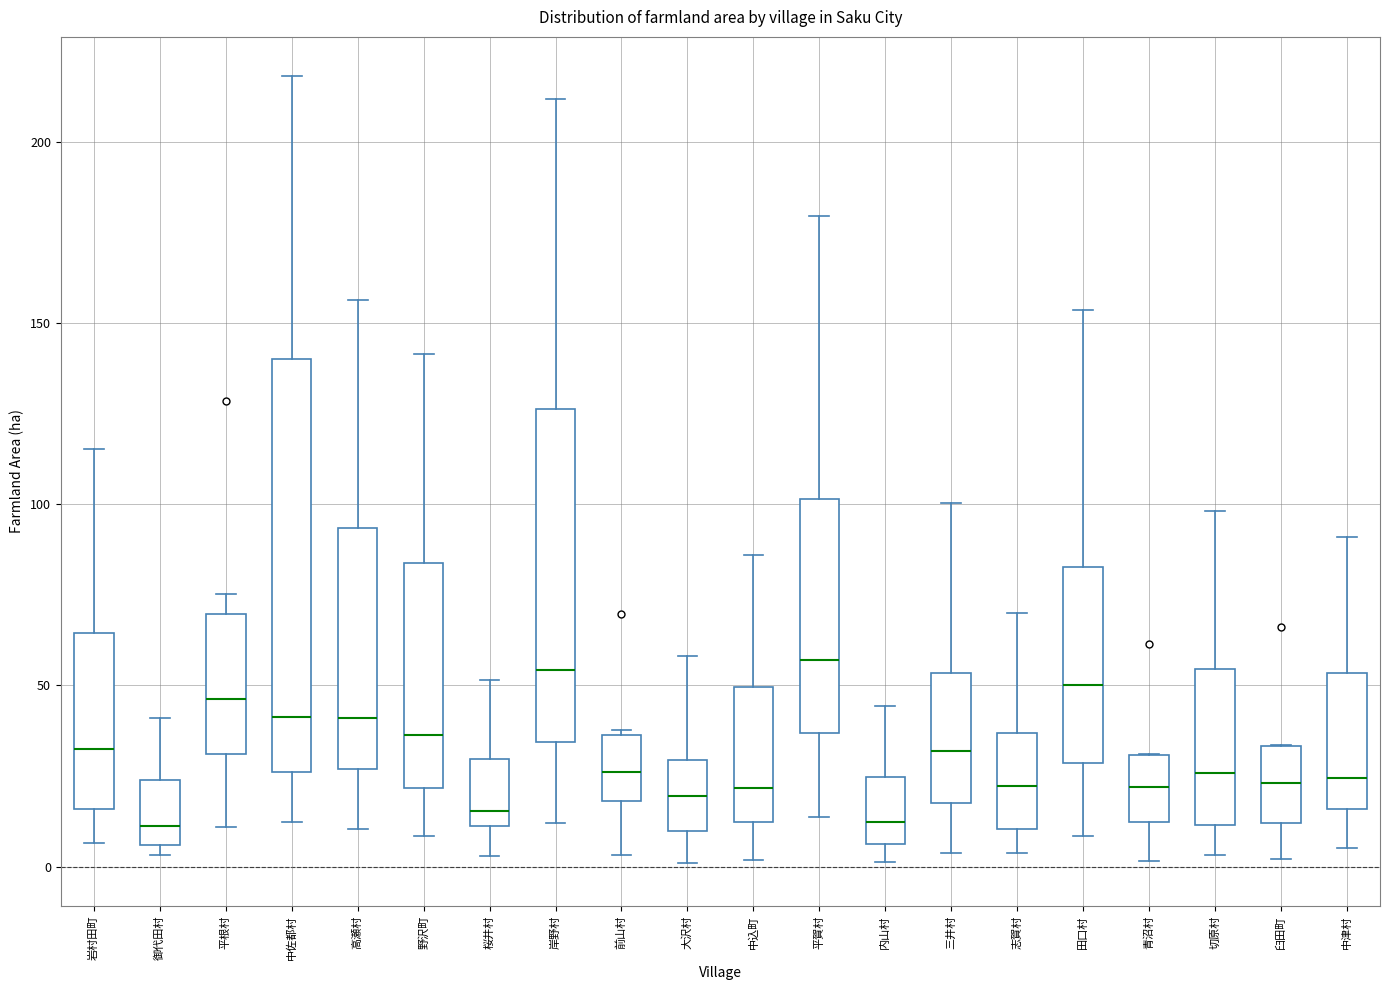

Which box is the tallest, from its lower edge to its upper edge?

中佐都村